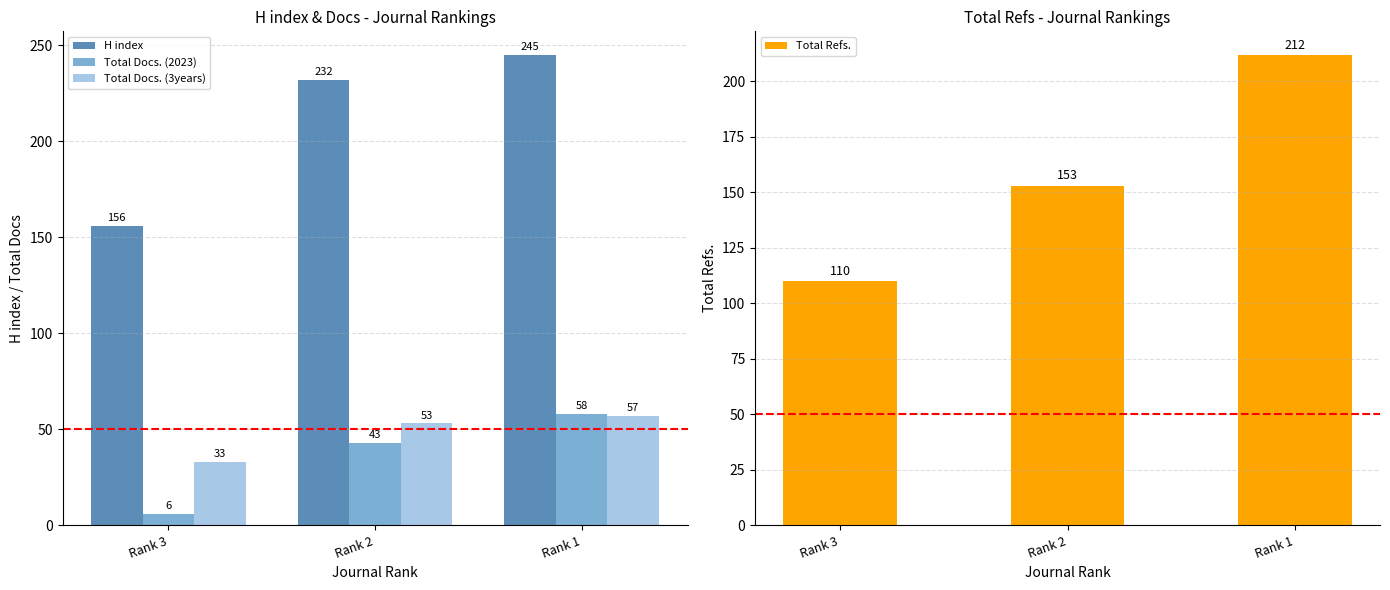

At which label is Total Docs. (3years) closest to 45?

Rank 2